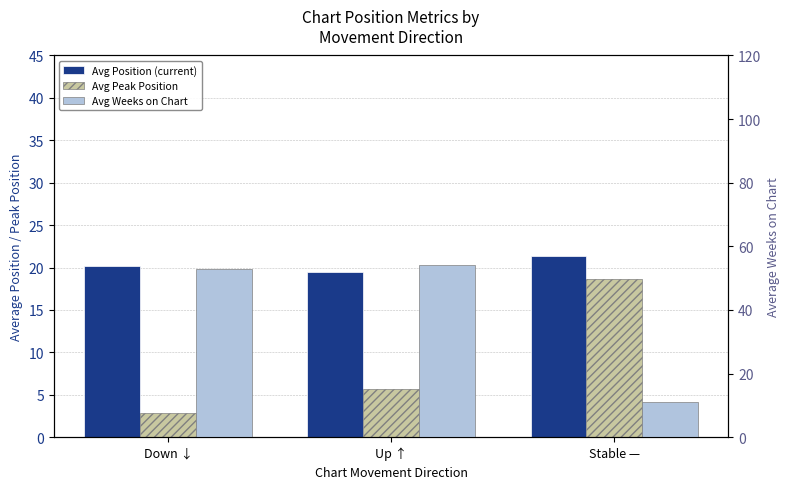

Reading right to left, list all the values displayed in this chart.

Avg Position (current): 21.4	19.5	20.2
Avg Peak Position: 18.6	5.7	2.8
Avg Weeks on Chart: 11.1	54.2	53.0